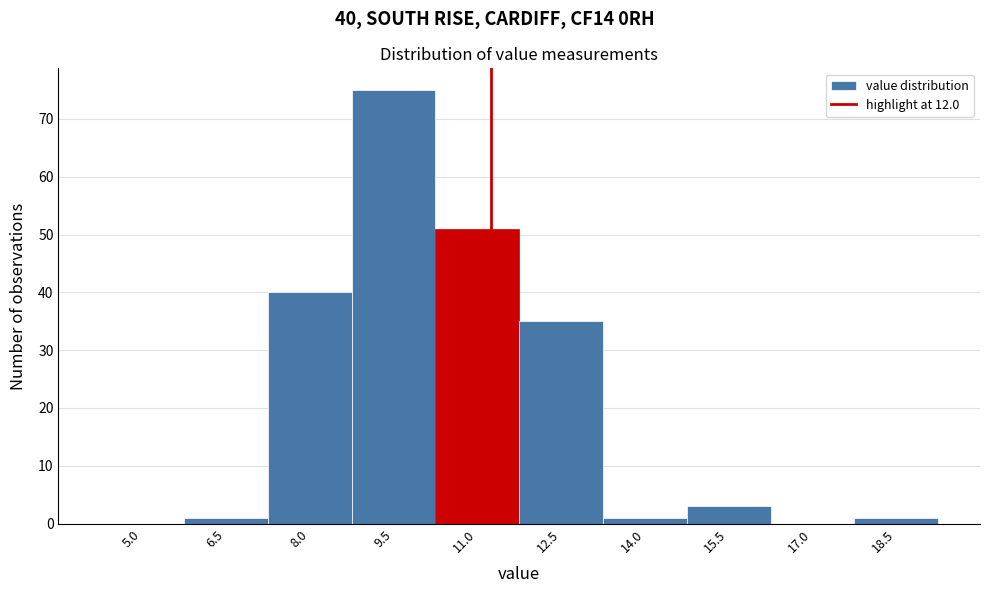

Reading left to right, what are all the values shown in this chart?

5.0=0	6.5=1	8.0=40	9.5=75	11.0=51	12.5=35	14.0=1	15.5=3	17.0=0	18.5=1